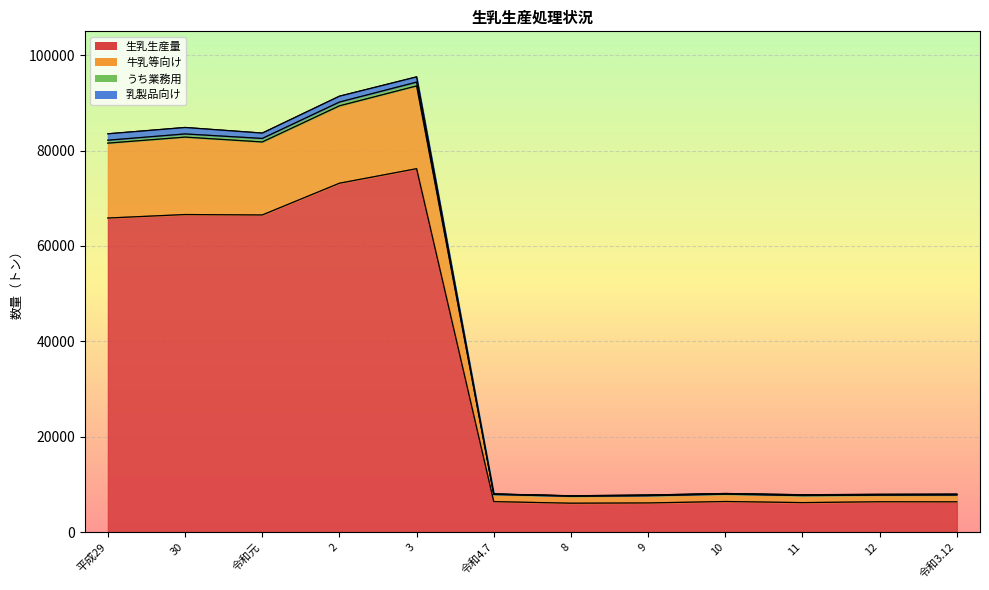

What is the label of the 9th point from the right?

2